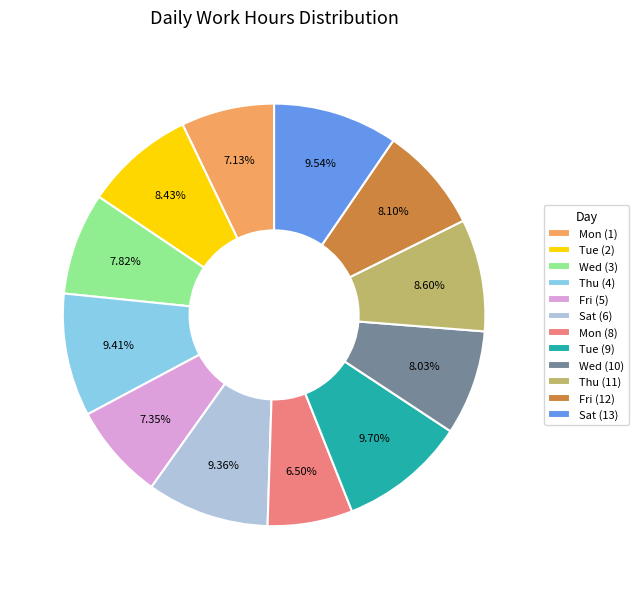

Approximately how many times larger is the value at Wed (10) compared to Wed (3)?

1.0